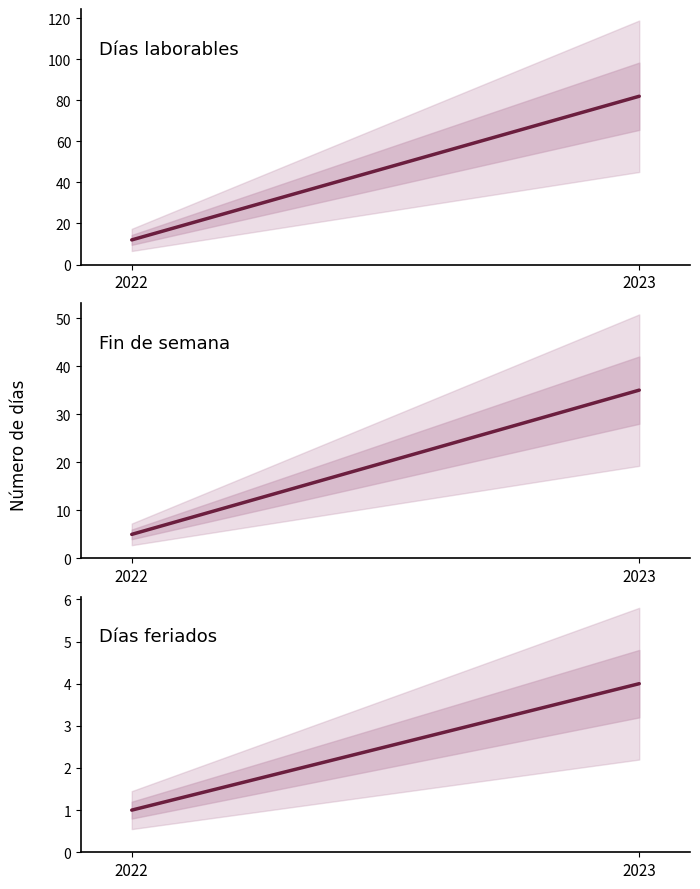

At which label does Días feriados reach its minimum?

2022